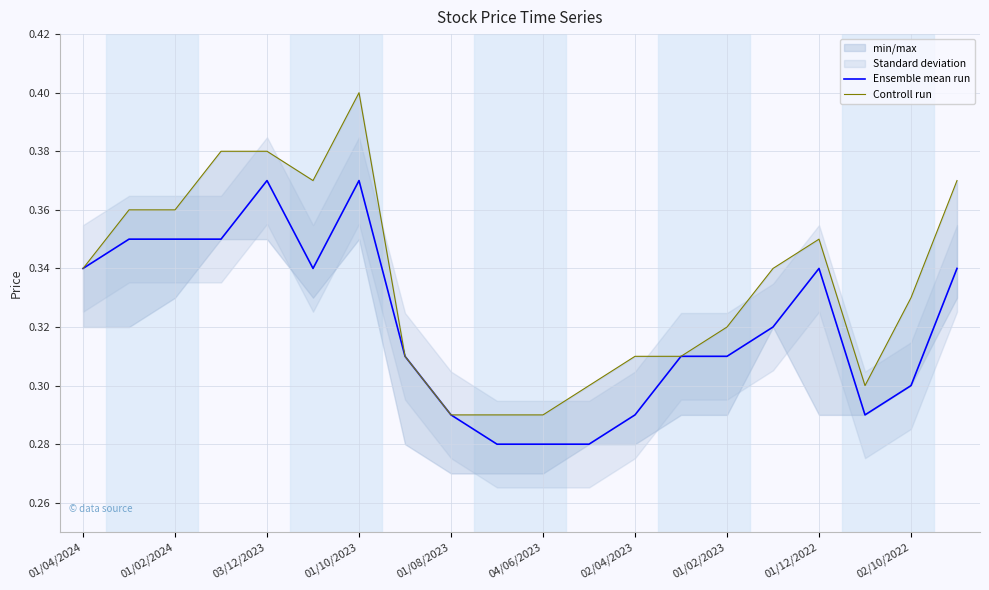

True or false: Ensemble mean run and Controll run cross at least once.

False